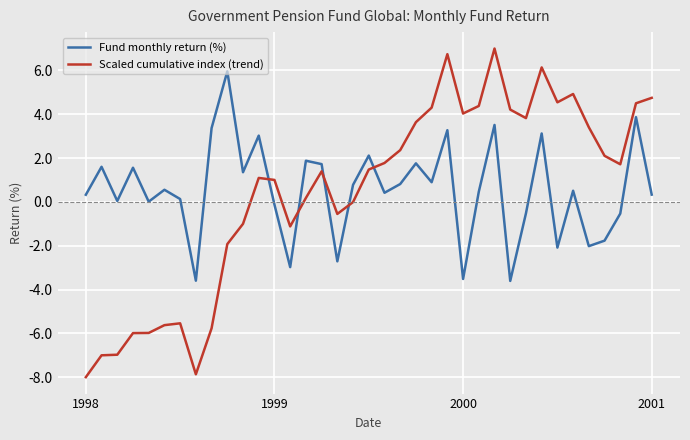

Which series has the widest spread of values?

Scaled cumulative index (trend)